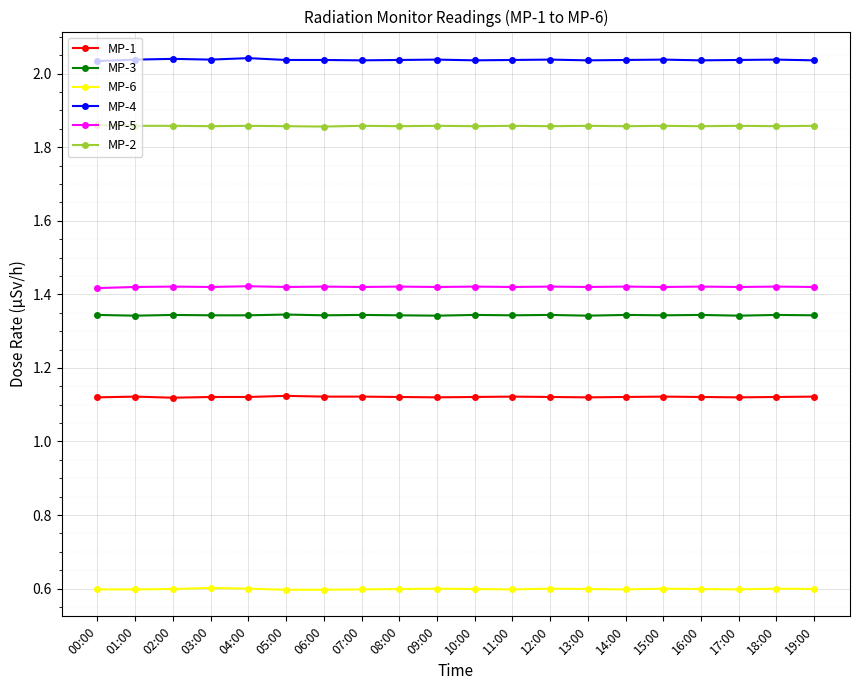

What is the sum of all MP-6 values?

12.0